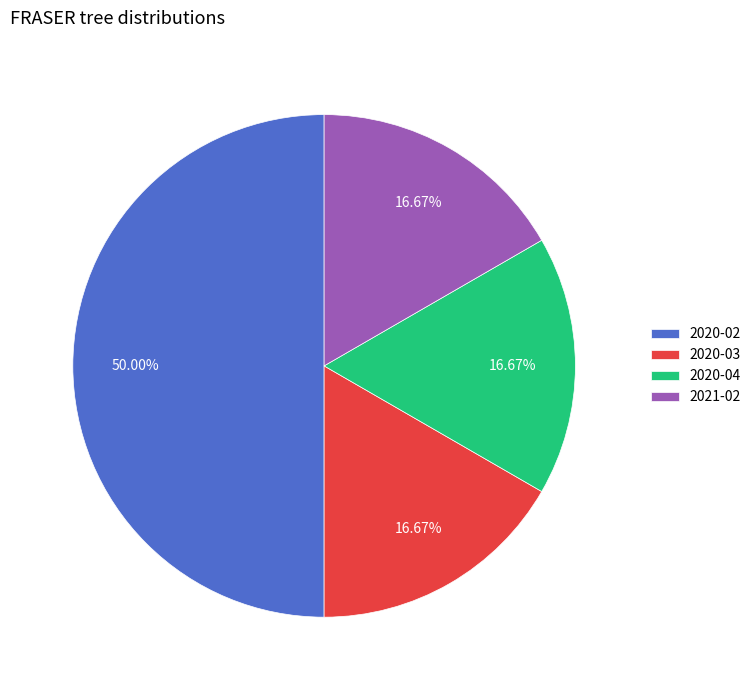

What is the total percentage of 2020-02 and 2020-03?

66.7%